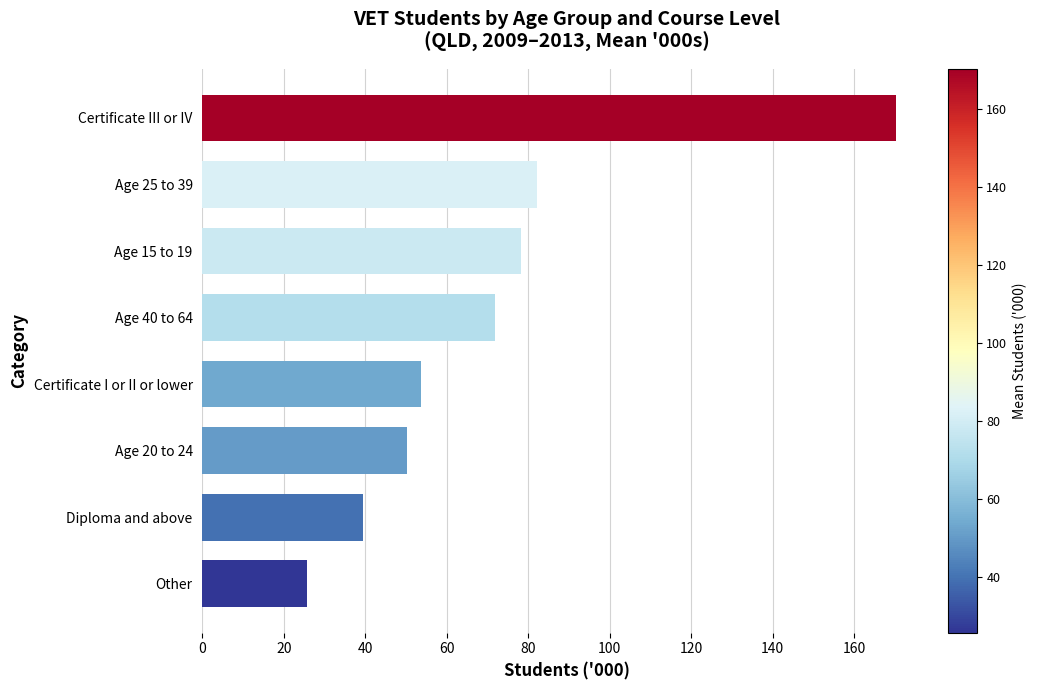

True or false: the data shows 82.1 at Age 25 to 39.

True